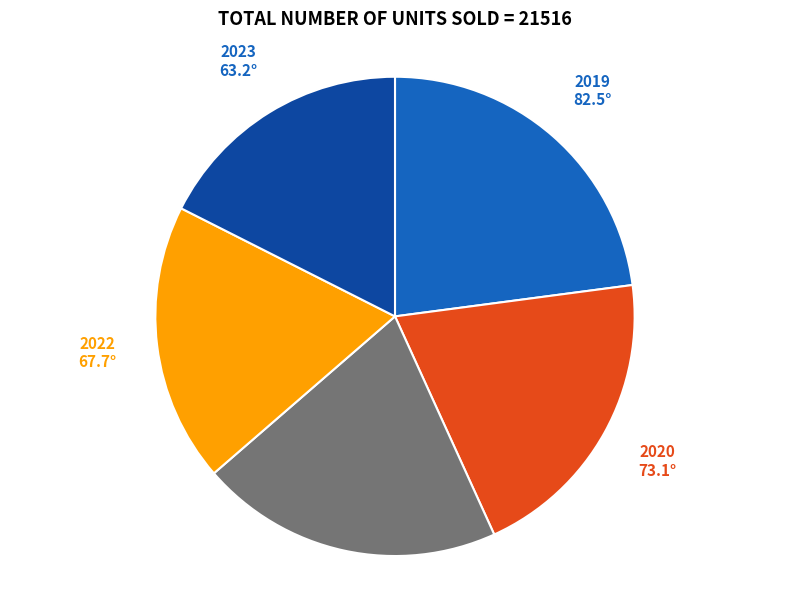

Which category has the smallest portion of the pie?

2023